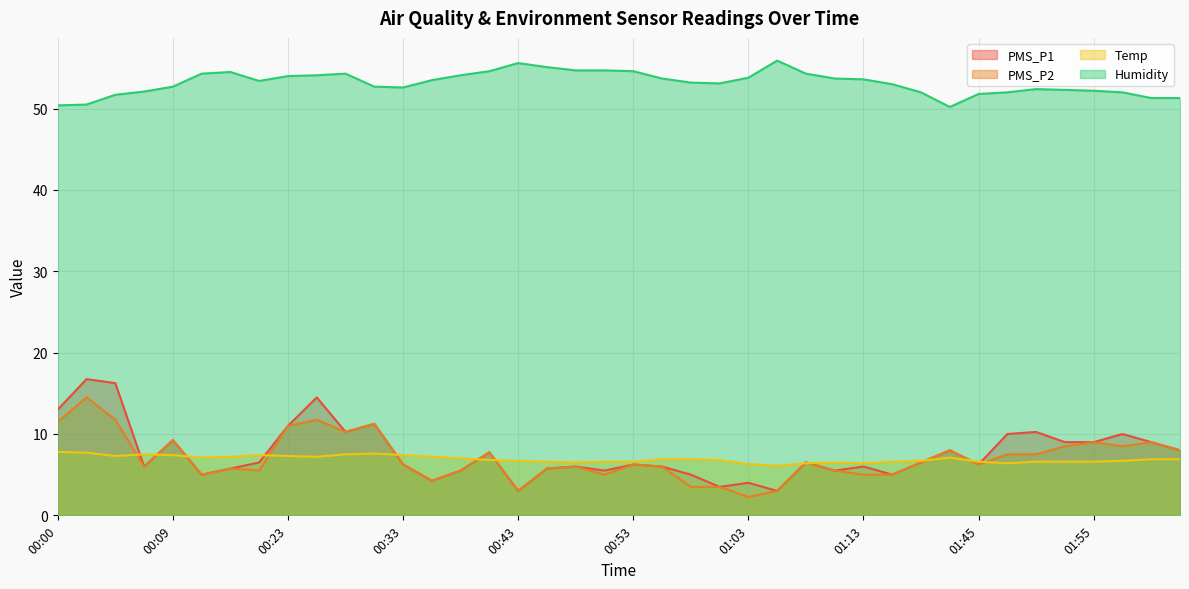

What is the difference between the highest and lowest values at 02:00?

44.4